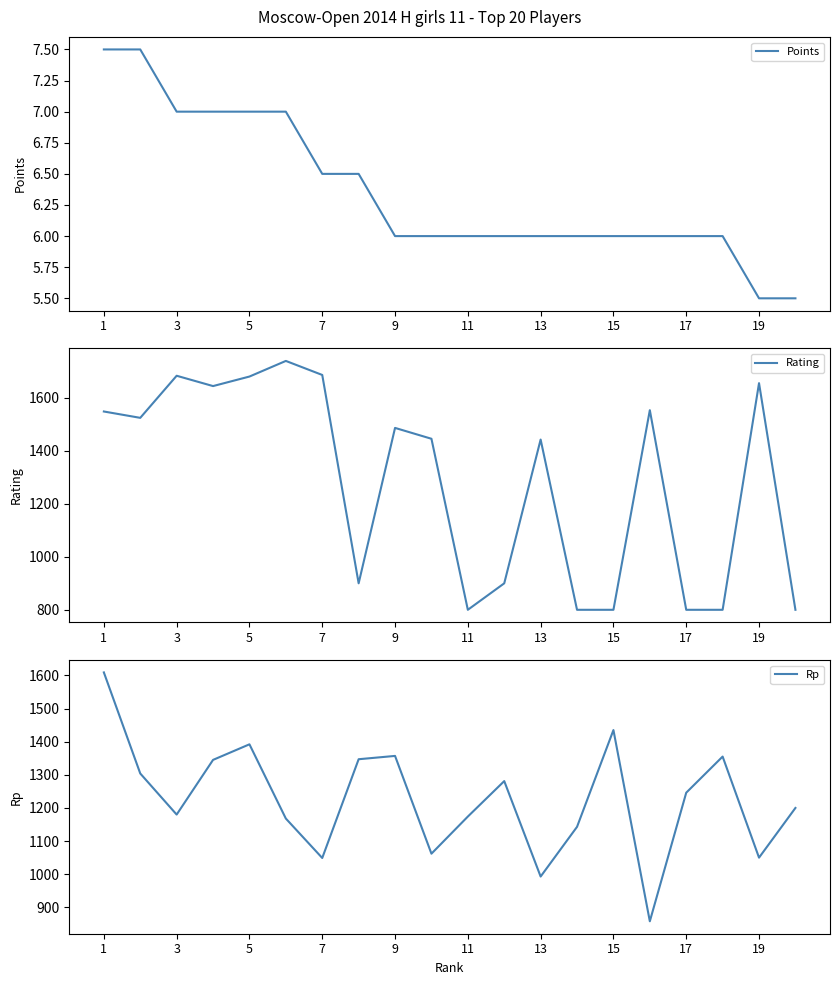

What is the maximum value shown in the chart?

1740.0